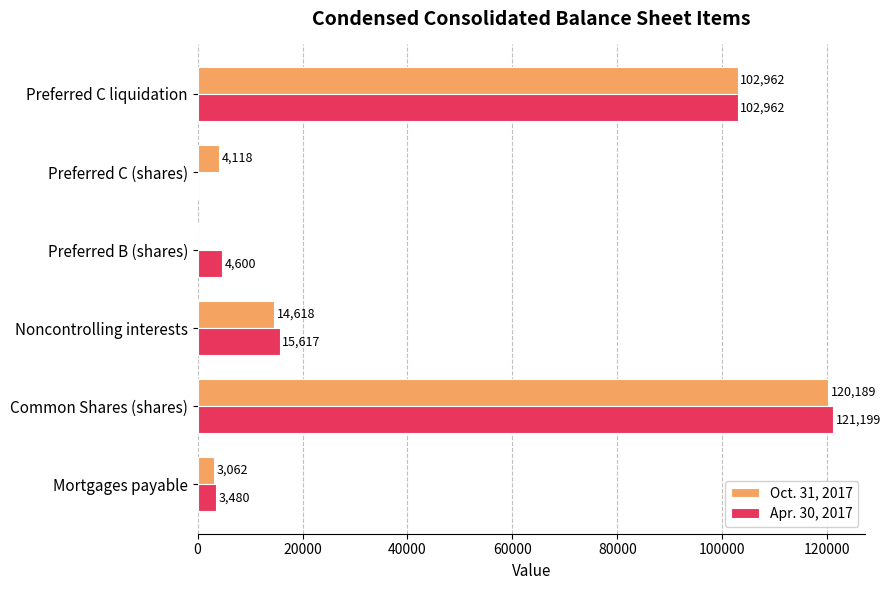

Is it true that Oct. 31, 2017 equals 102962 at Preferred C liquidation?

True